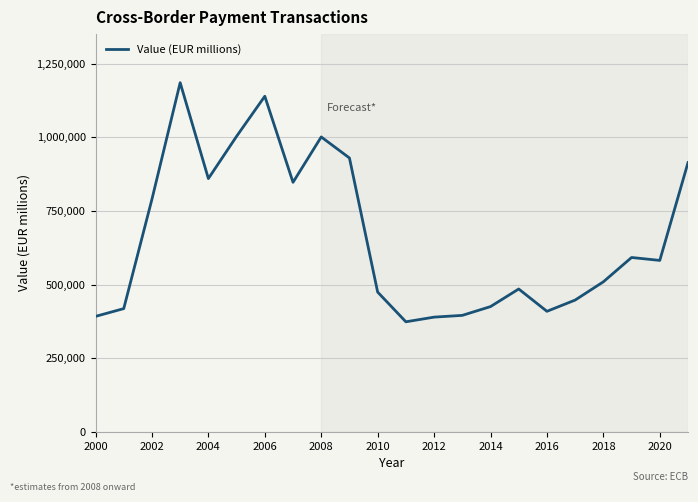

What is the greatest value displayed?

1185132.3